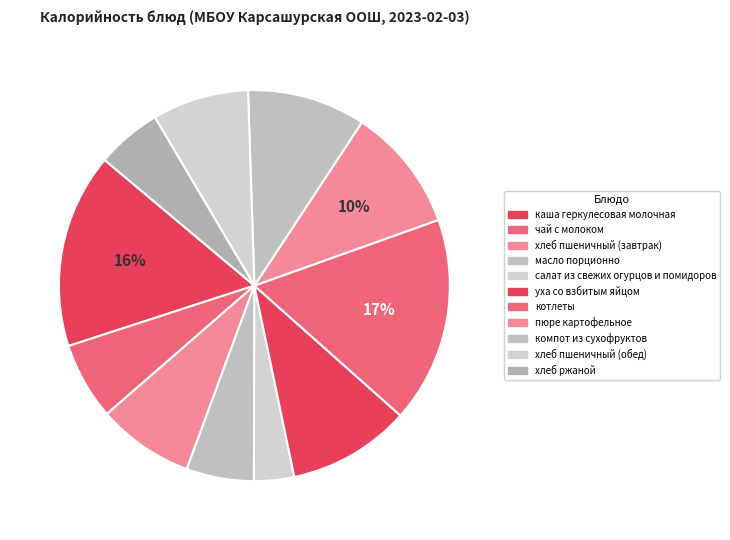

Does пюре картофельное account for over 50% of the chart?

No